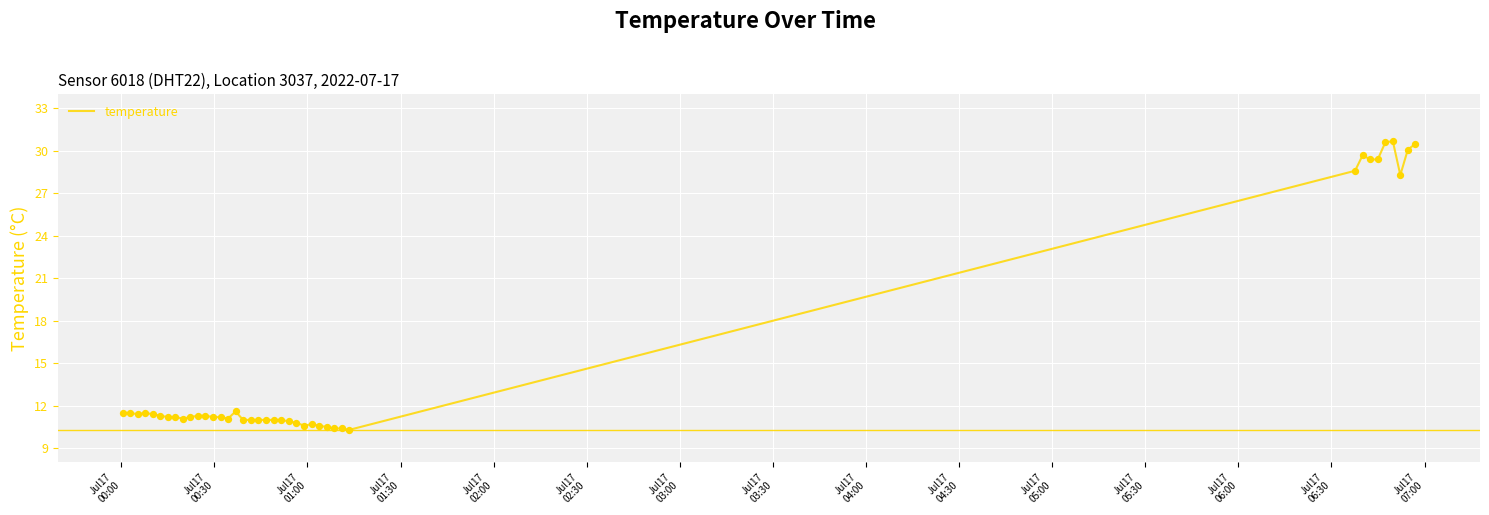

What is the minimum value shown in the chart?

10.3